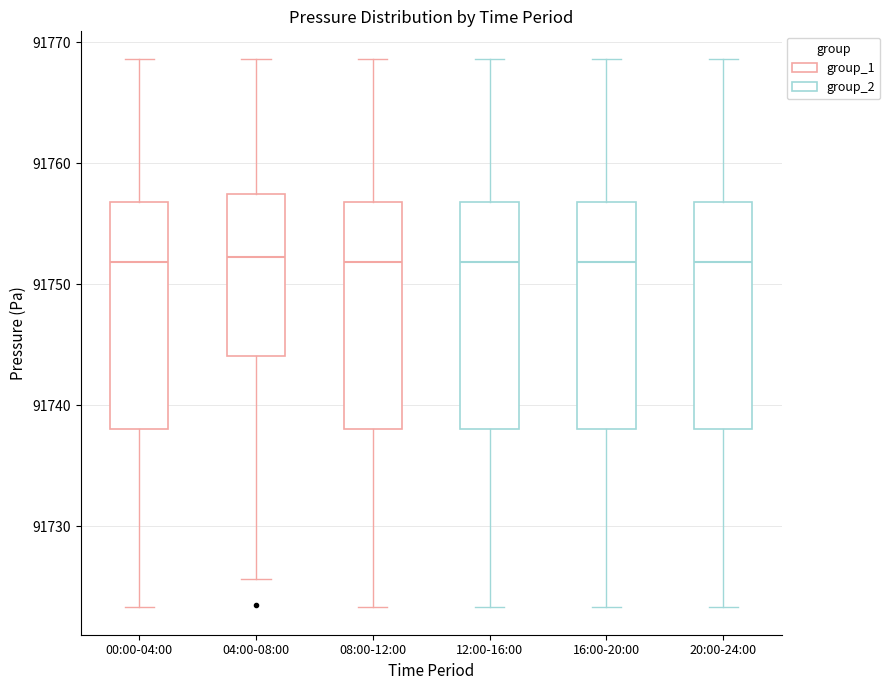

Reading left to right, transcribe this box plot: for each box, give where its median line is, the range the box spans, and where its two whiskers end, as read against the y-axis. The values are not printed on the chart, so give them approximately, as read against the axis.

00:00-04:00: median 91752, box 91738 to 91757, whiskers 91723 to 91769
04:00-08:00: median 91752, box 91744 to 91757, whiskers 91726 to 91769
08:00-12:00: median 91752, box 91738 to 91757, whiskers 91723 to 91769
12:00-16:00: median 91752, box 91738 to 91757, whiskers 91723 to 91769
16:00-20:00: median 91752, box 91738 to 91757, whiskers 91723 to 91769
20:00-24:00: median 91752, box 91738 to 91757, whiskers 91723 to 91769